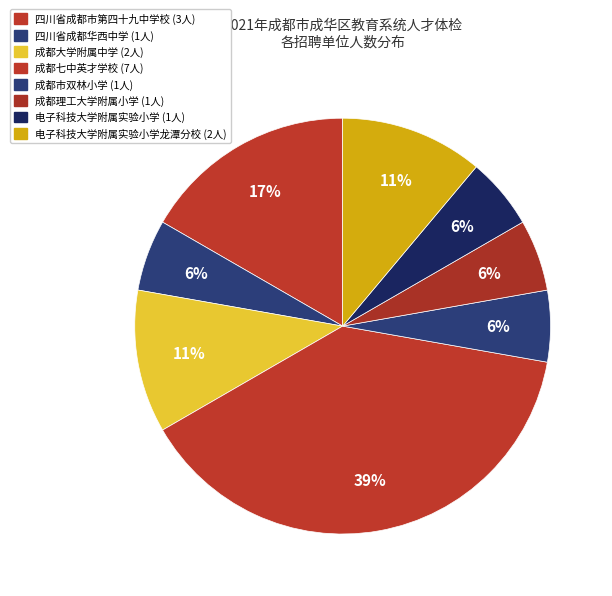

How many slices are in this pie chart?

8